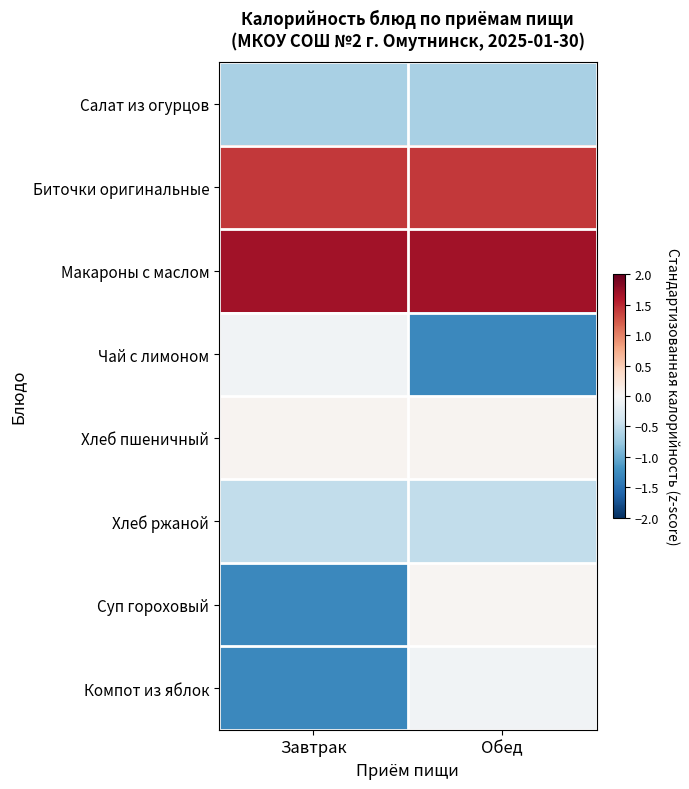

Count the number of categories in the chart.

2